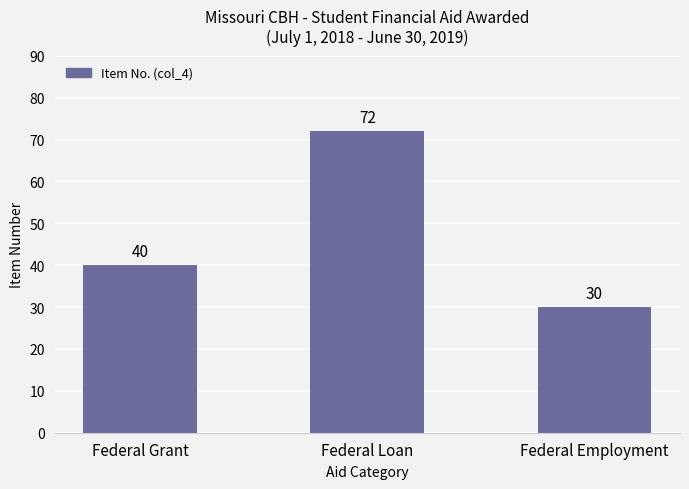

What is the label of the 2nd bar from the right?

Federal Loan